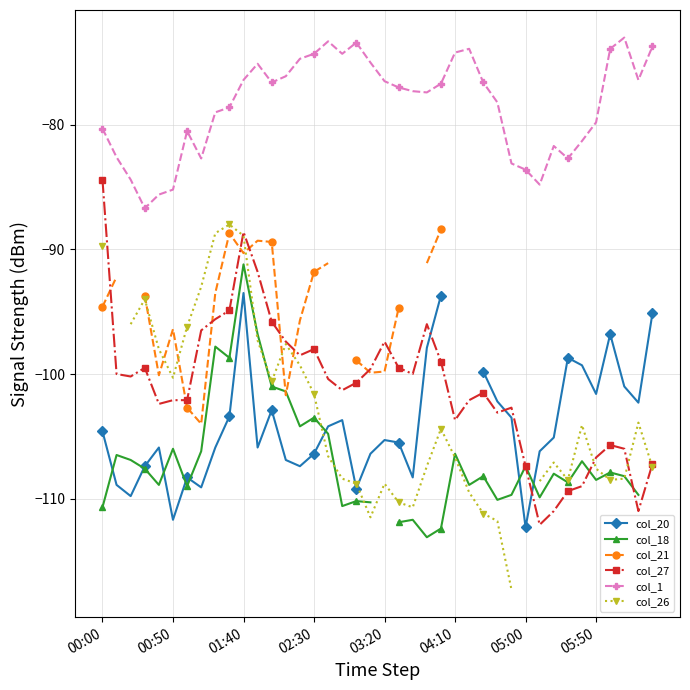

What is the sum of all col_1 values?

-3136.6